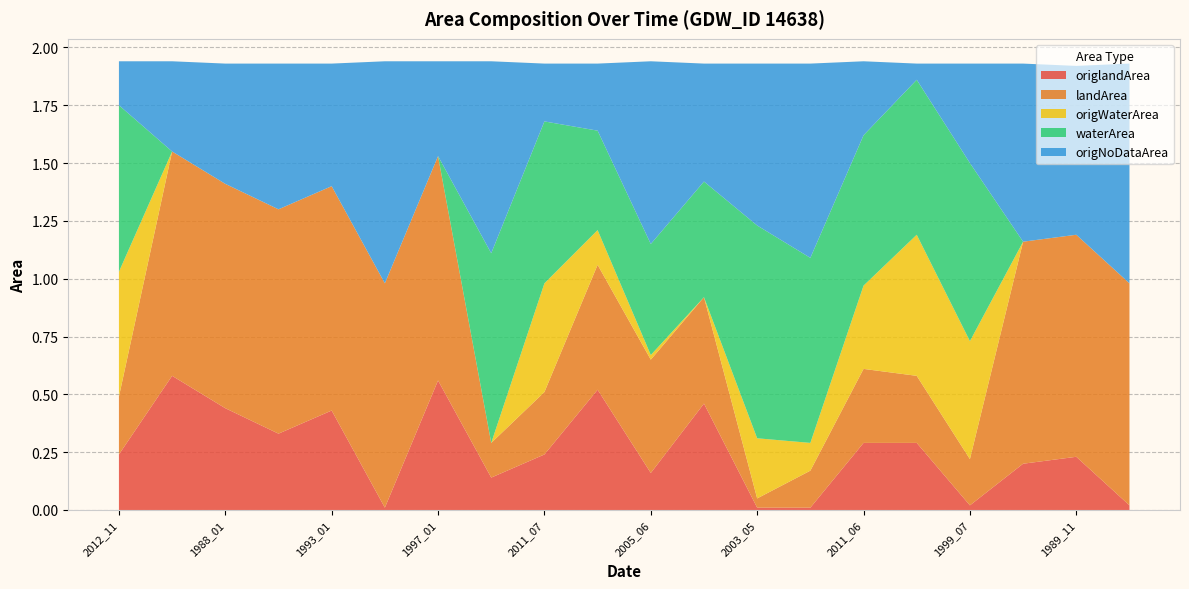

Reading left to right, extract all data points from this chart.

origlandArea: 2012_11=0.2	1987_02=0.6	1988_01=0.4	1992_11=0.3	1993_01=0.4	1994_05=0.0	1997_01=0.6	2010_05=0.1	2011_07=0.2	2001_07=0.5	2005_06=0.2	2000_02=0.5	2003_05=0.0	2019_10=0.0	2011_06=0.3	2014_12=0.3	1999_07=0.0	1987_08=0.2	1989_11=0.2	1990_02=0.0
landArea: 2012_11=0.2	1987_02=1.0	1988_01=1.0	1992_11=1.0	1993_01=1.0	1994_05=1.0	1997_01=1.0	2010_05=0.1	2011_07=0.3	2001_07=0.5	2005_06=0.5	2000_02=0.5	2003_05=0.0	2019_10=0.2	2011_06=0.3	2014_12=0.3	1999_07=0.2	1987_08=1.0	1989_11=1.0	1990_02=1.0
origWaterArea: 2012_11=0.5	1987_02=0.0	1988_01=0.0	1992_11=0.0	1993_01=0.0	1994_05=0.0	1997_01=0.0	2010_05=0.0	2011_07=0.5	2001_07=0.1	2005_06=0.0	2000_02=0.0	2003_05=0.3	2019_10=0.1	2011_06=0.4	2014_12=0.6	1999_07=0.5	1987_08=0.0	1989_11=0.0	1990_02=0.0
waterArea: 2012_11=0.7	1987_02=0.0	1988_01=0.0	1992_11=0.0	1993_01=0.0	1994_05=0.0	1997_01=0.0	2010_05=0.8	2011_07=0.7	2001_07=0.4	2005_06=0.5	2000_02=0.5	2003_05=0.9	2019_10=0.8	2011_06=0.7	2014_12=0.7	1999_07=0.8	1987_08=0.0	1989_11=0.0	1990_02=0.0
origNoDataArea: 2012_11=0.2	1987_02=0.4	1988_01=0.5	1992_11=0.6	1993_01=0.5	1994_05=1.0	1997_01=0.4	2010_05=0.8	2011_07=0.2	2001_07=0.3	2005_06=0.8	2000_02=0.5	2003_05=0.7	2019_10=0.8	2011_06=0.3	2014_12=0.1	1999_07=0.4	1987_08=0.8	1989_11=0.7	1990_02=0.9